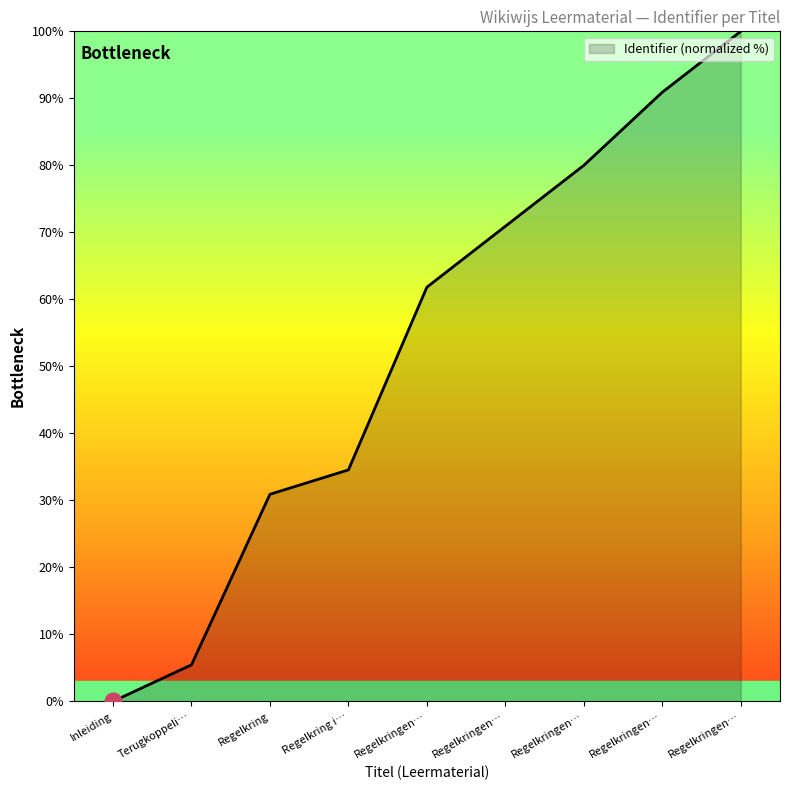

Is this an area chart (filled region under the line)?

Yes